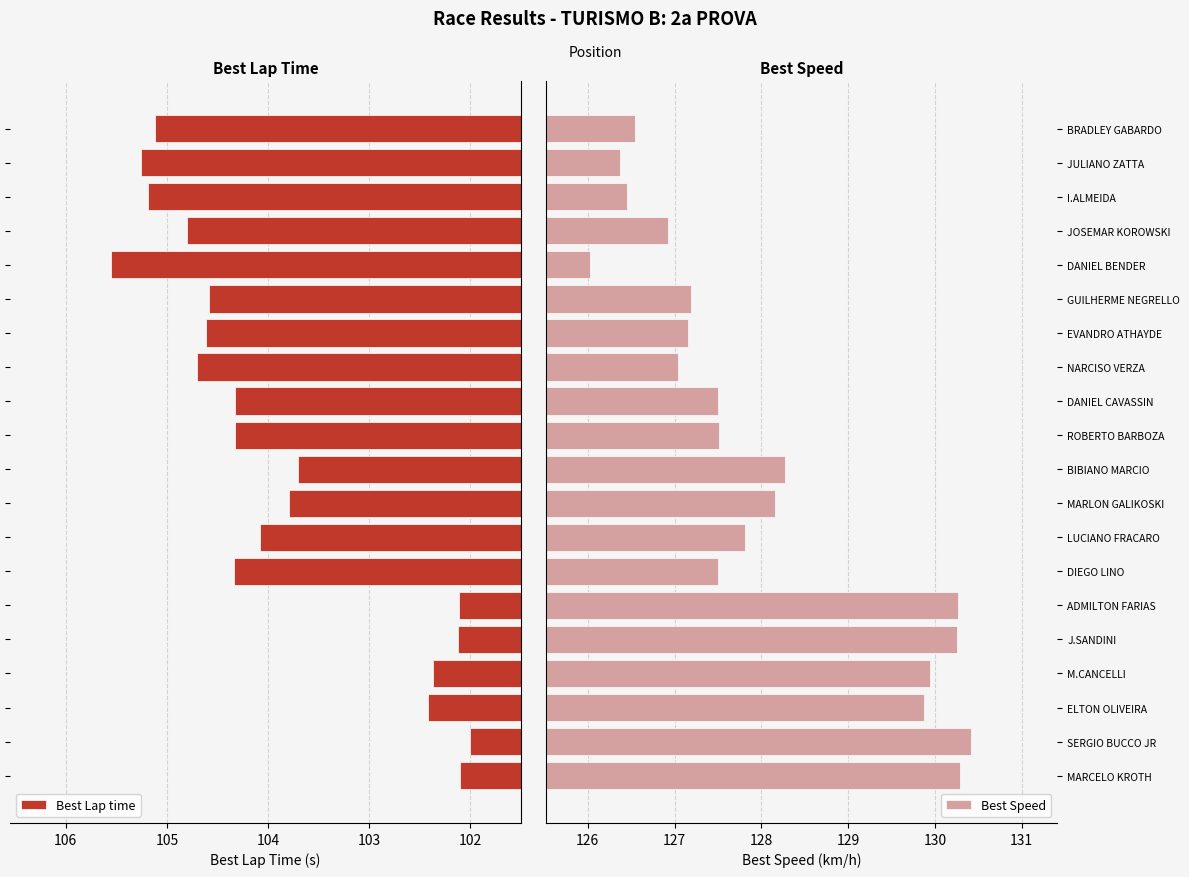

What is the sum of all Best Lap time values?

2077.5